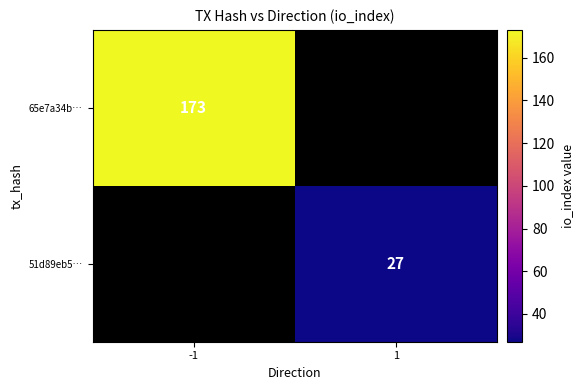

At how many categories does at least one series exceed 51?

1